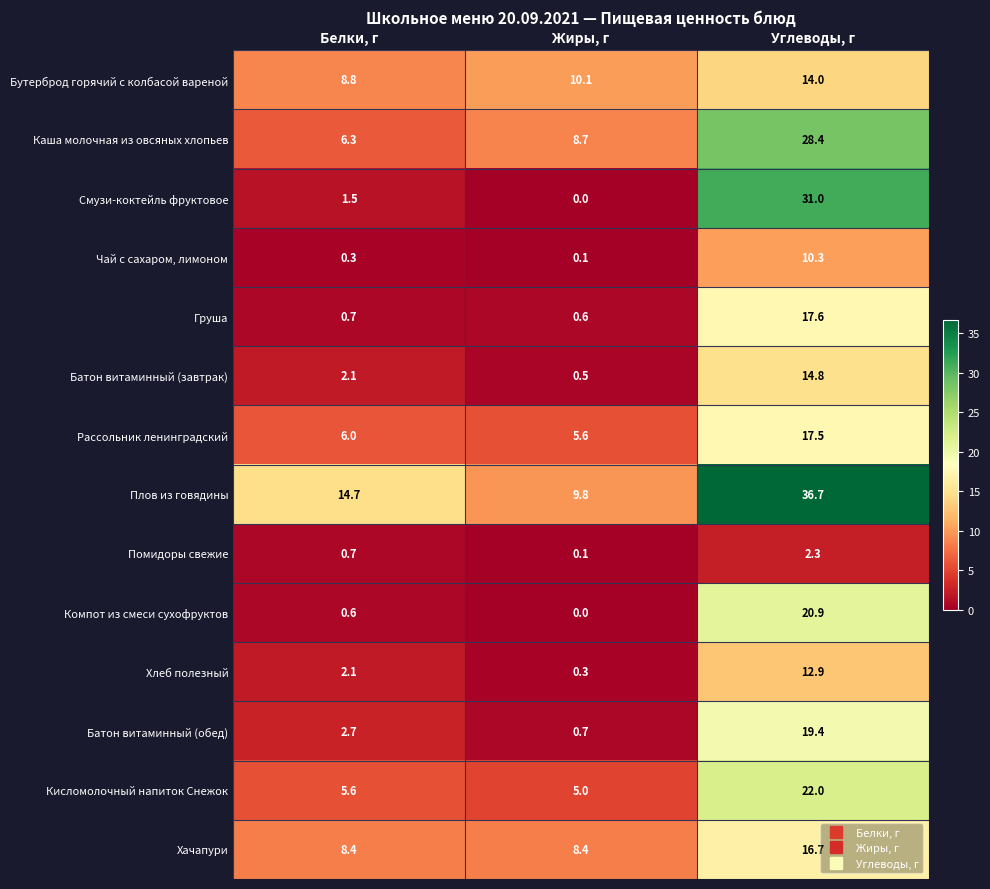

What is the difference between the Плов из говядины values at Жиры, г and Углеводы, г?

26.9